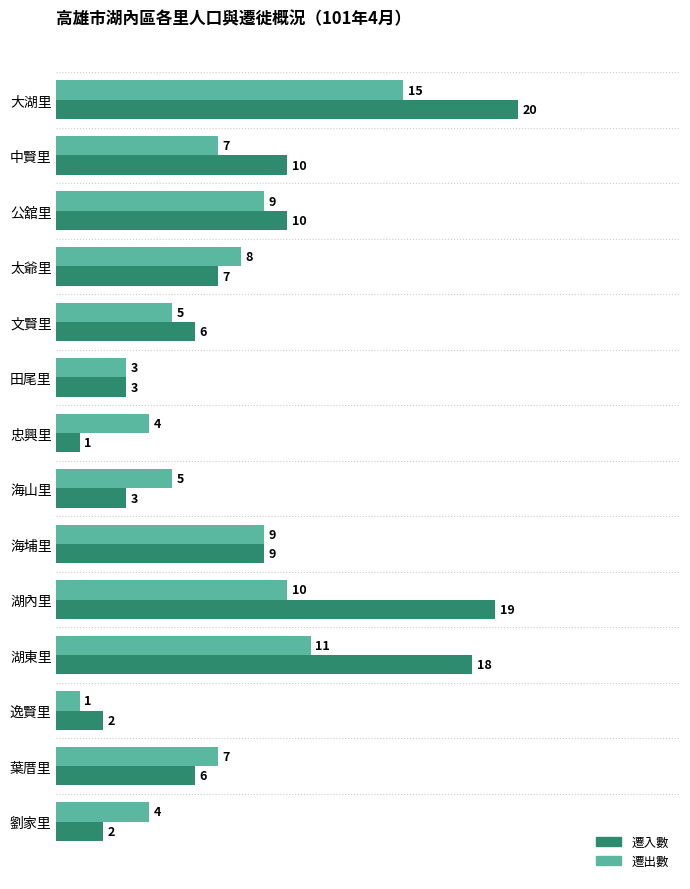

How many categories are shown in the chart?

14